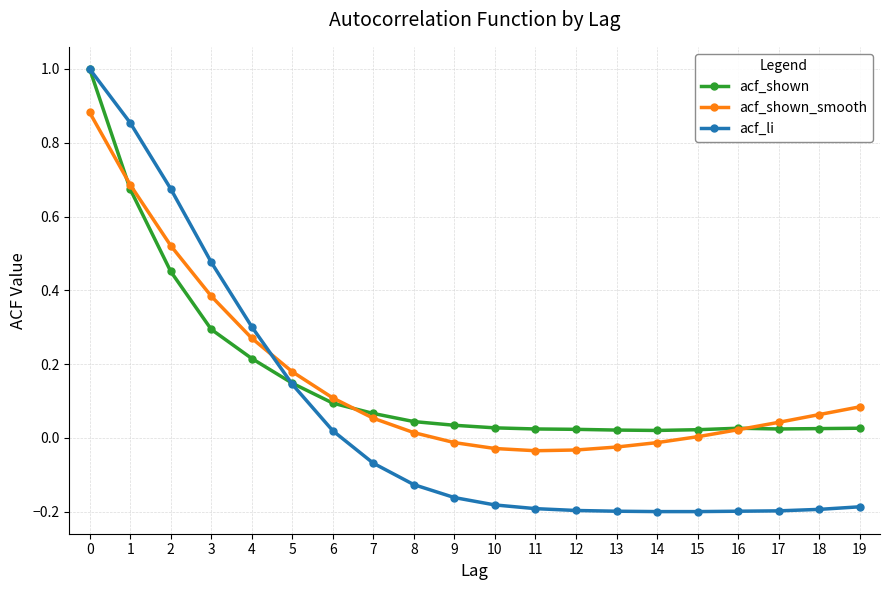

Is it true that acf_shown equals 0.0 at 12?

True